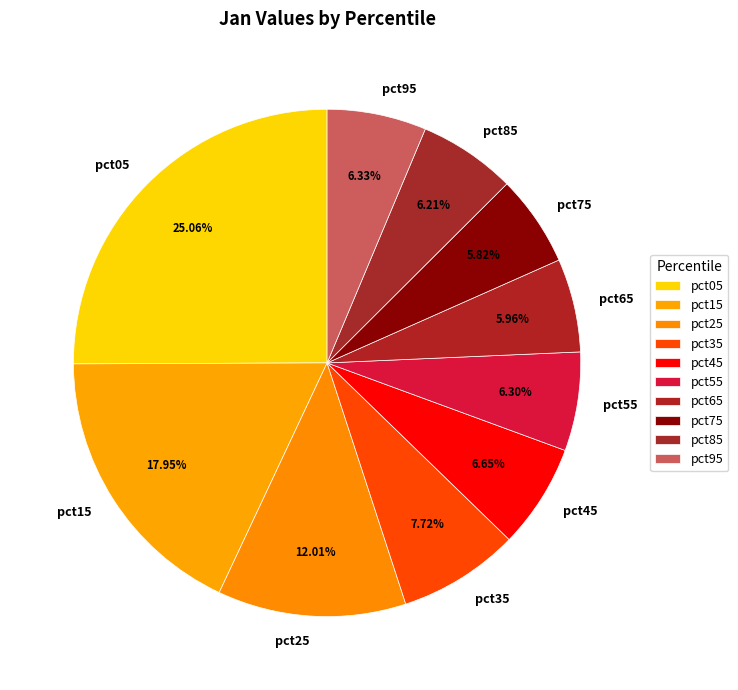

What percentage do pct95 and pct05 together represent?

31.4%